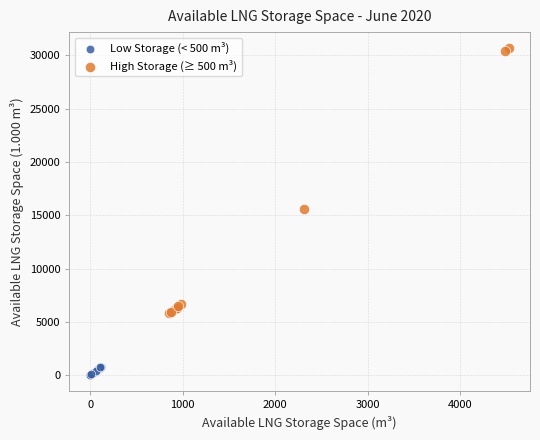

Which series reaches the minimum Y coordinate?

Low Storage (< 500 m³)